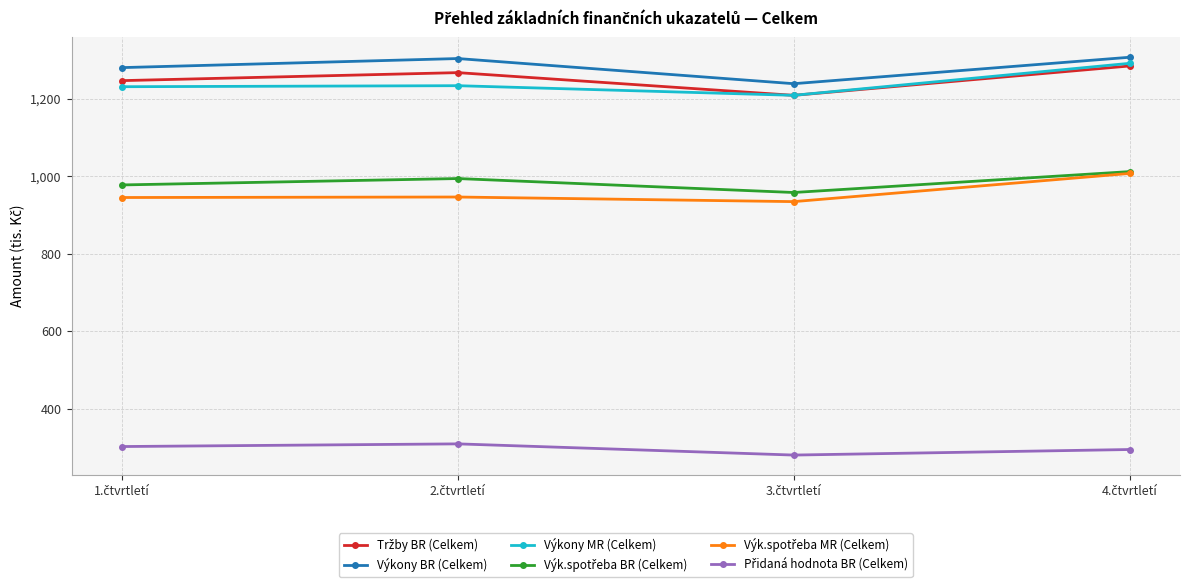

Which series has the largest total across all categories?

Výkony BR (Celkem)